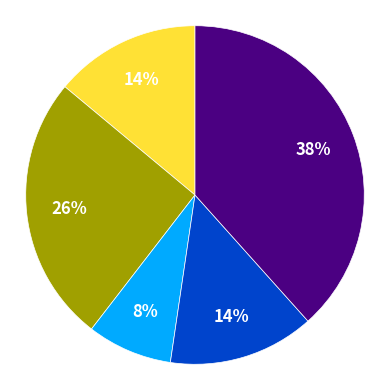

To the nearest percent, what is the average slice percentage?

20%